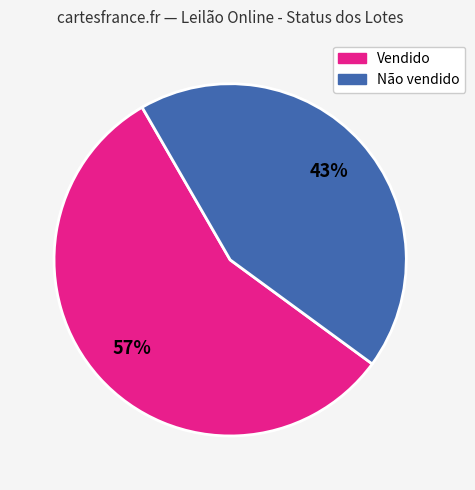

Rank the categories by value from highest to lowest.

Vendido, Não vendido